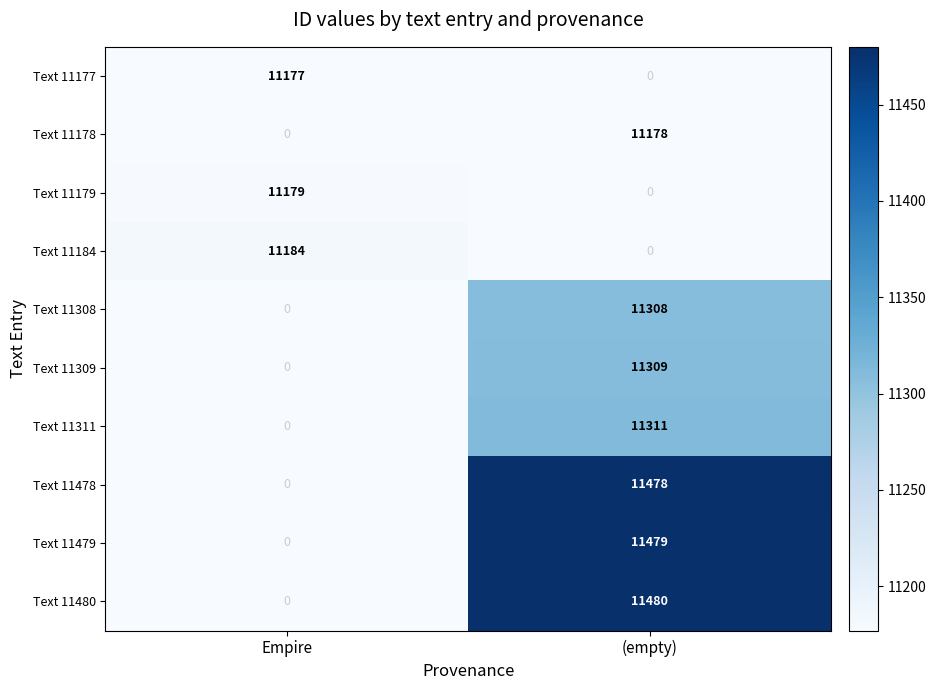

How many values in the Text 11311 series are below 11311?

1